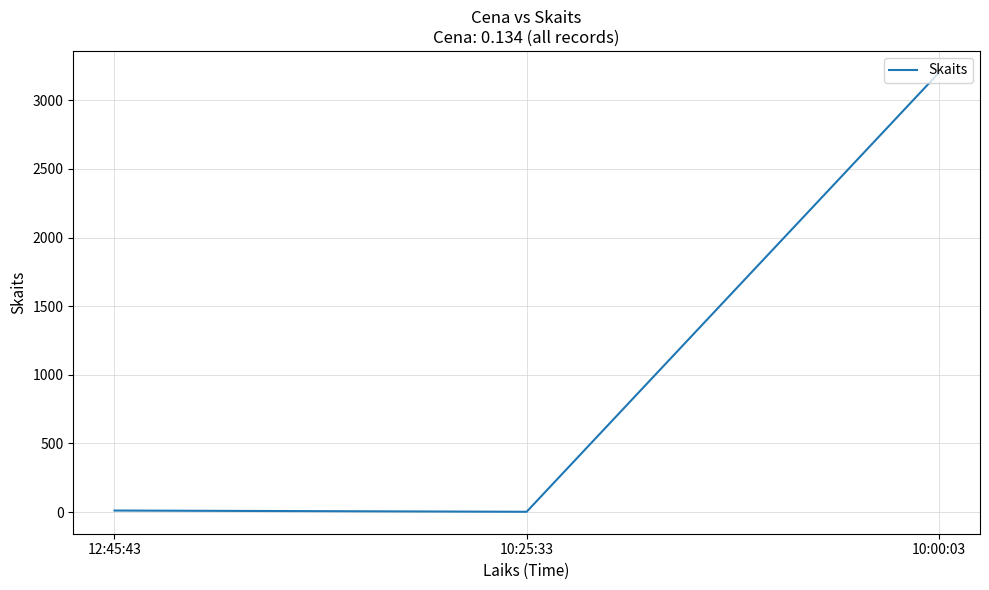

What is the greatest value displayed?

3200